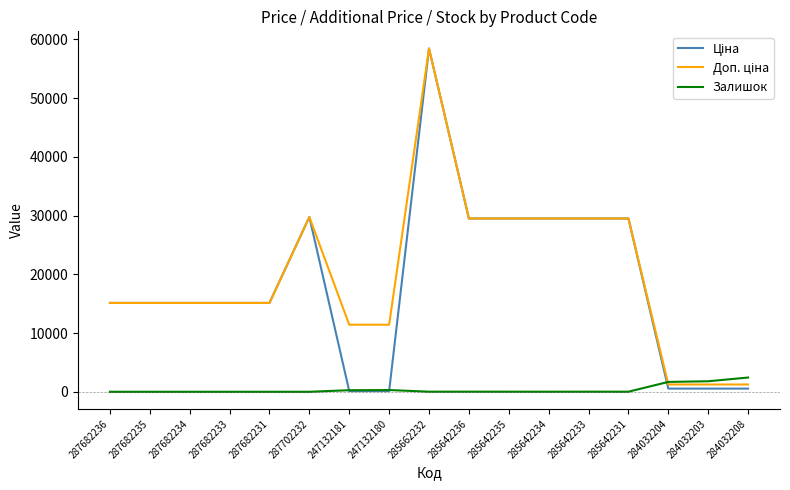

What is the approximate value of Залишок at 285662232?

14.0